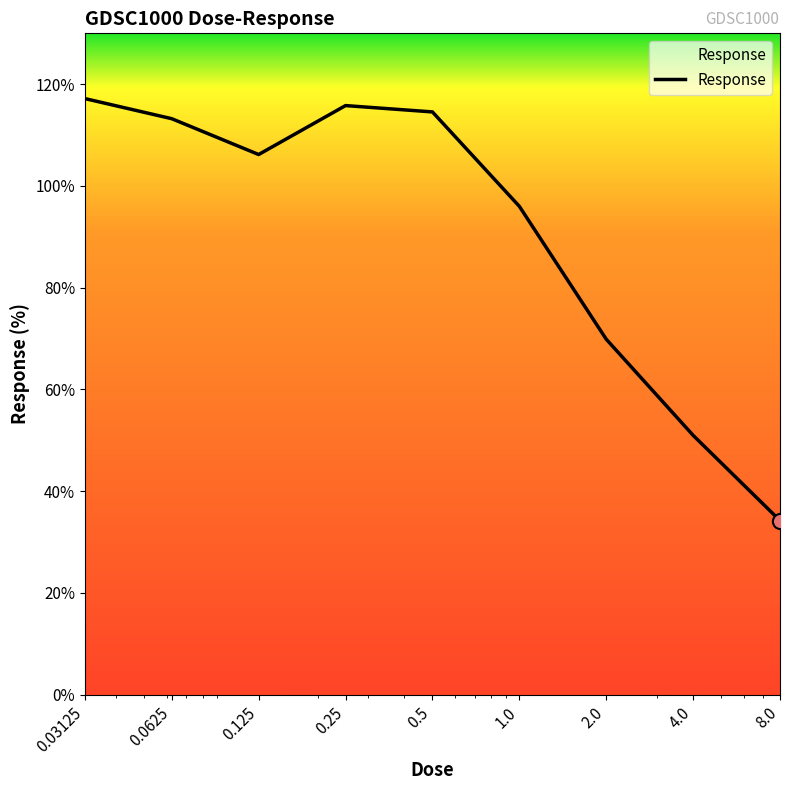

What is the minimum value shown in the chart?

34.2